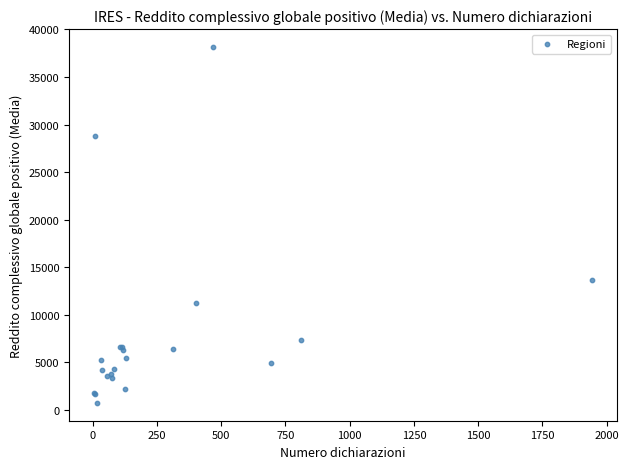

What Y value in the scatter plot is closest to 19450?

13674.7